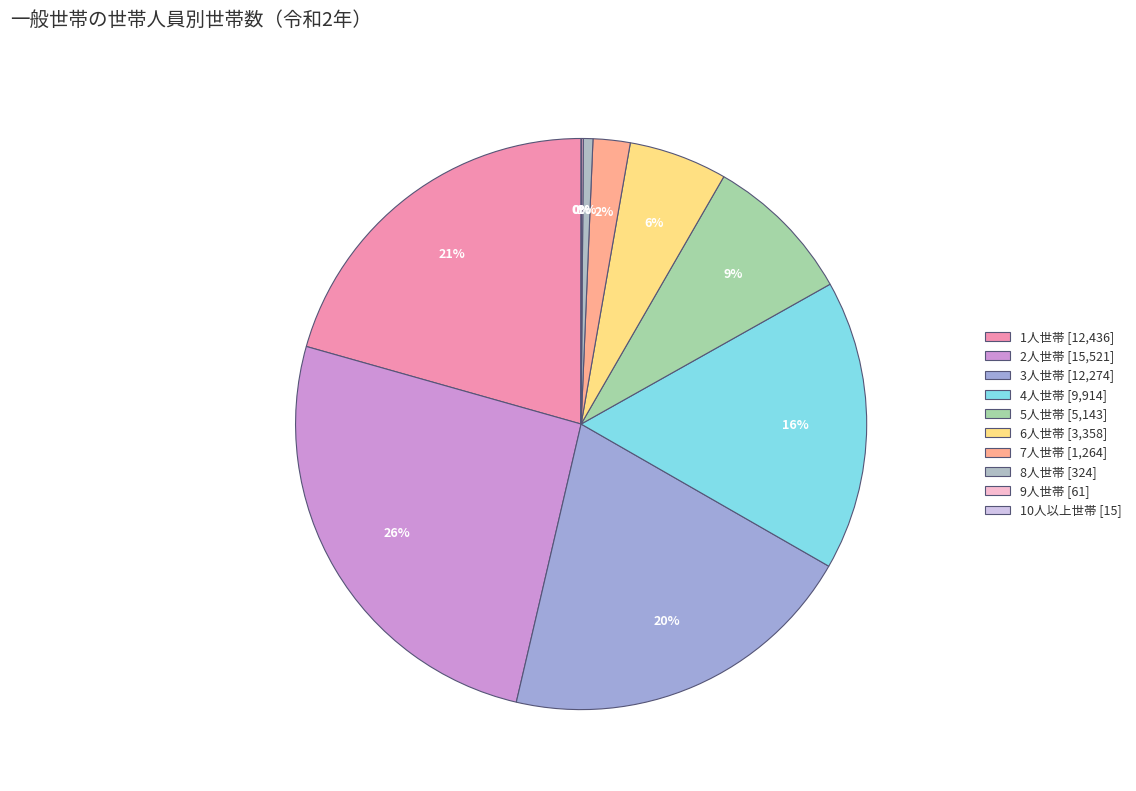

To the nearest percent, what is the average slice percentage?

10%